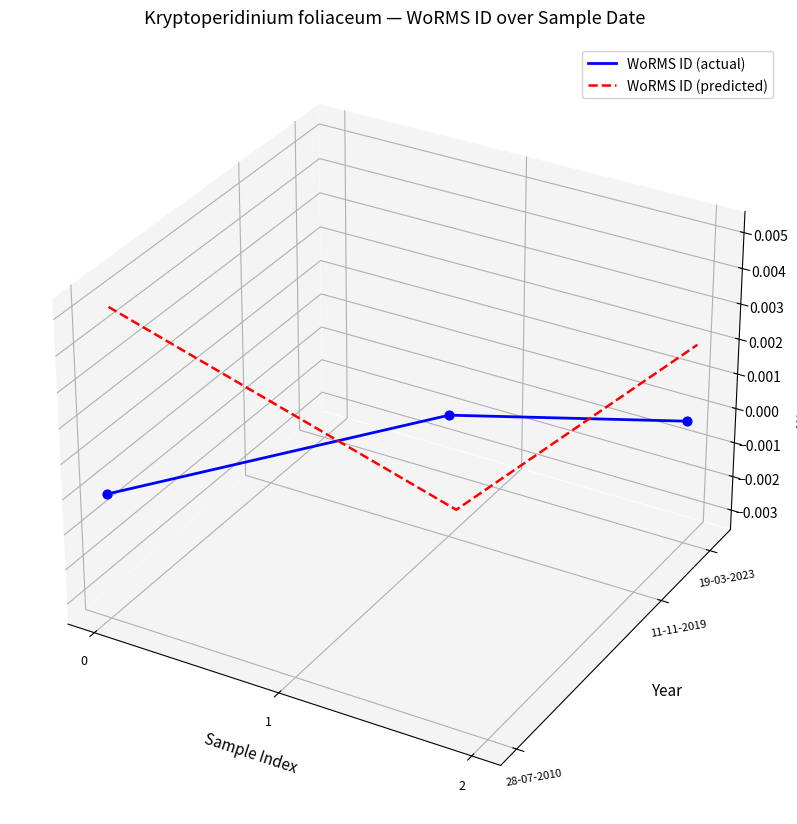

Which series contains the highest Y value?

WoRMS ID (predicted)